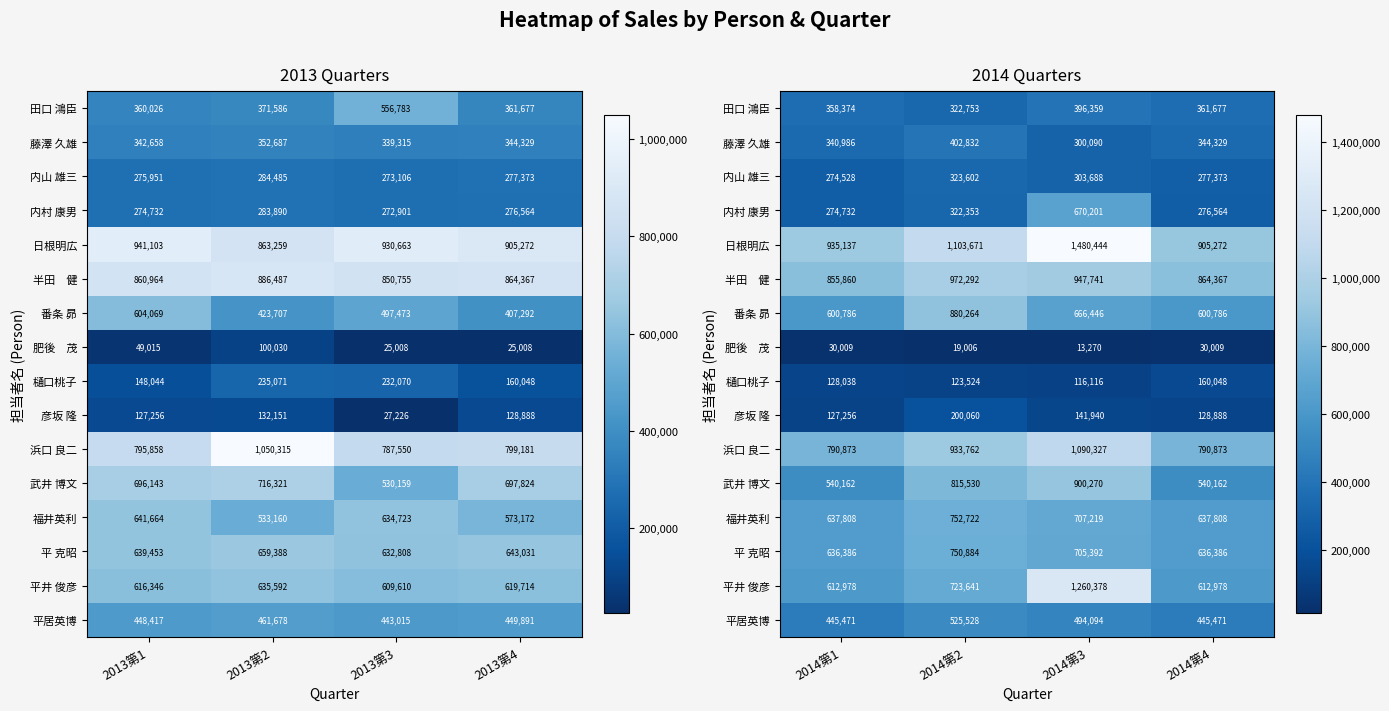

What is the minimum value shown in the chart?

13270